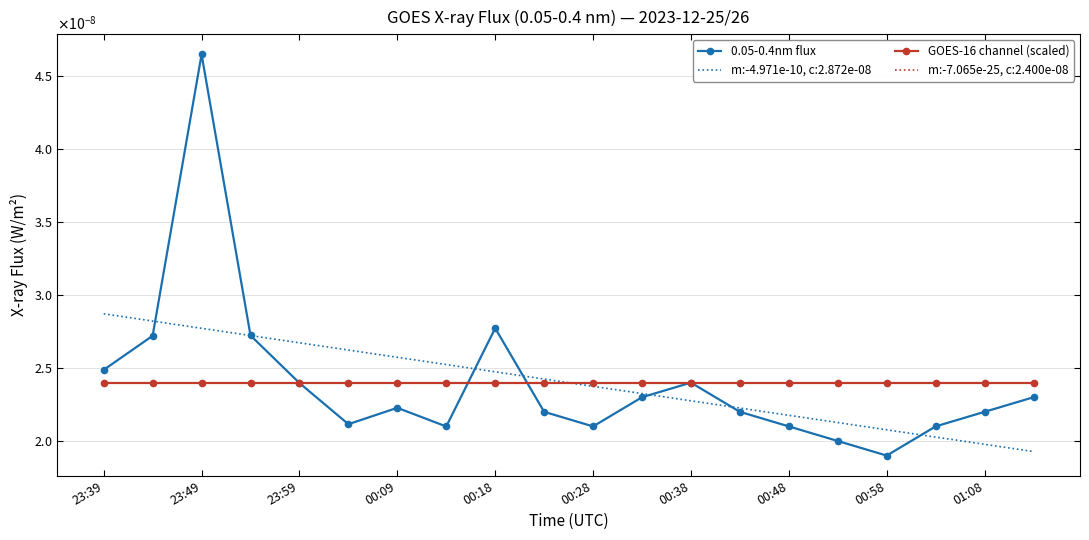

Count the number of categories in the chart.

20